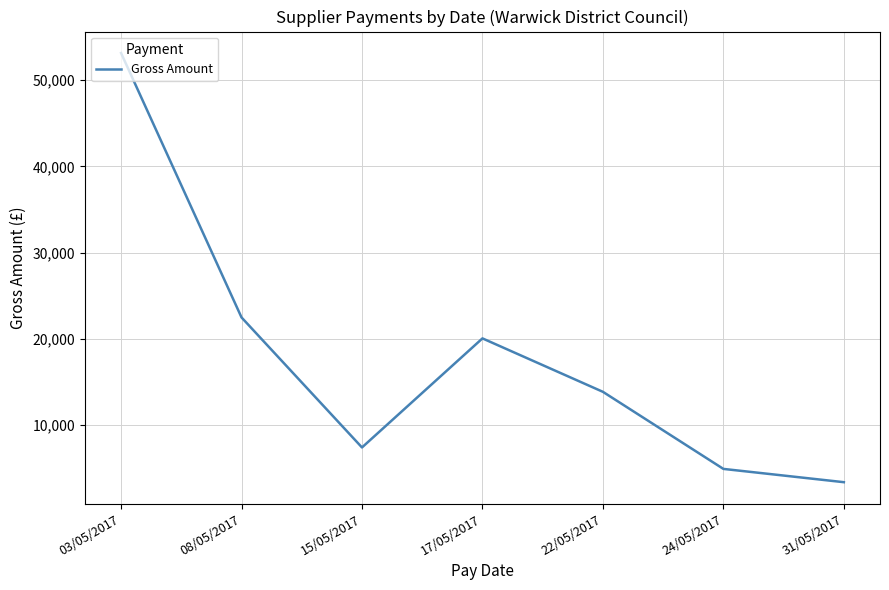

What position from the left is 17/05/2017?

4